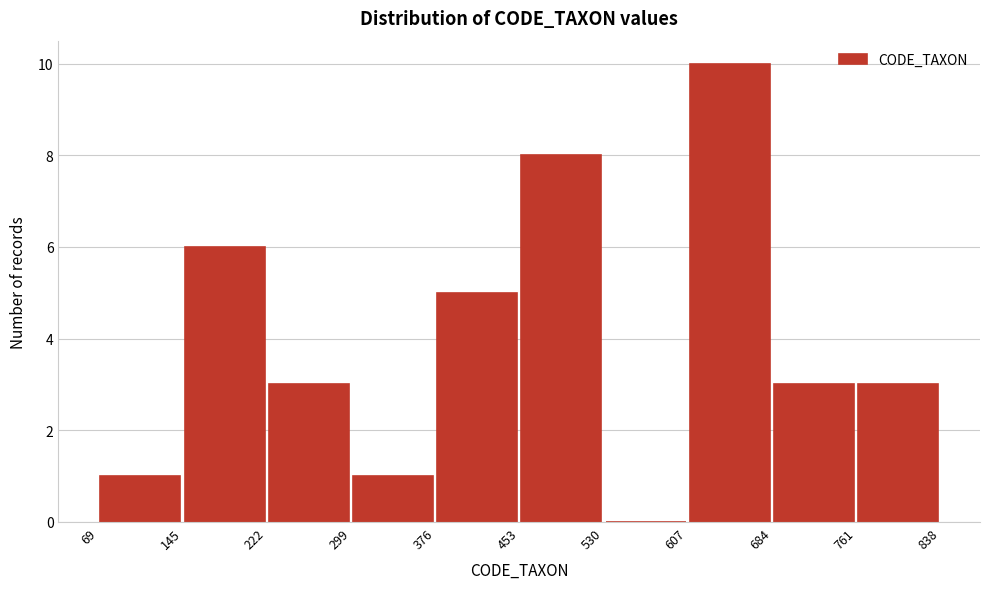

Reading left to right, transcribe this chart: for each bar, give the range it covers on the x-axis and its height. The values are not printed on the chart, so give them approximately, as read against the axis.

69 to 145: 1
145 to 222: 6
222 to 299: 3
299 to 376: 1
376 to 453: 5
453 to 530: 8
530 to 607: 0
607 to 684: 10
684 to 761: 3
761 to 838: 3